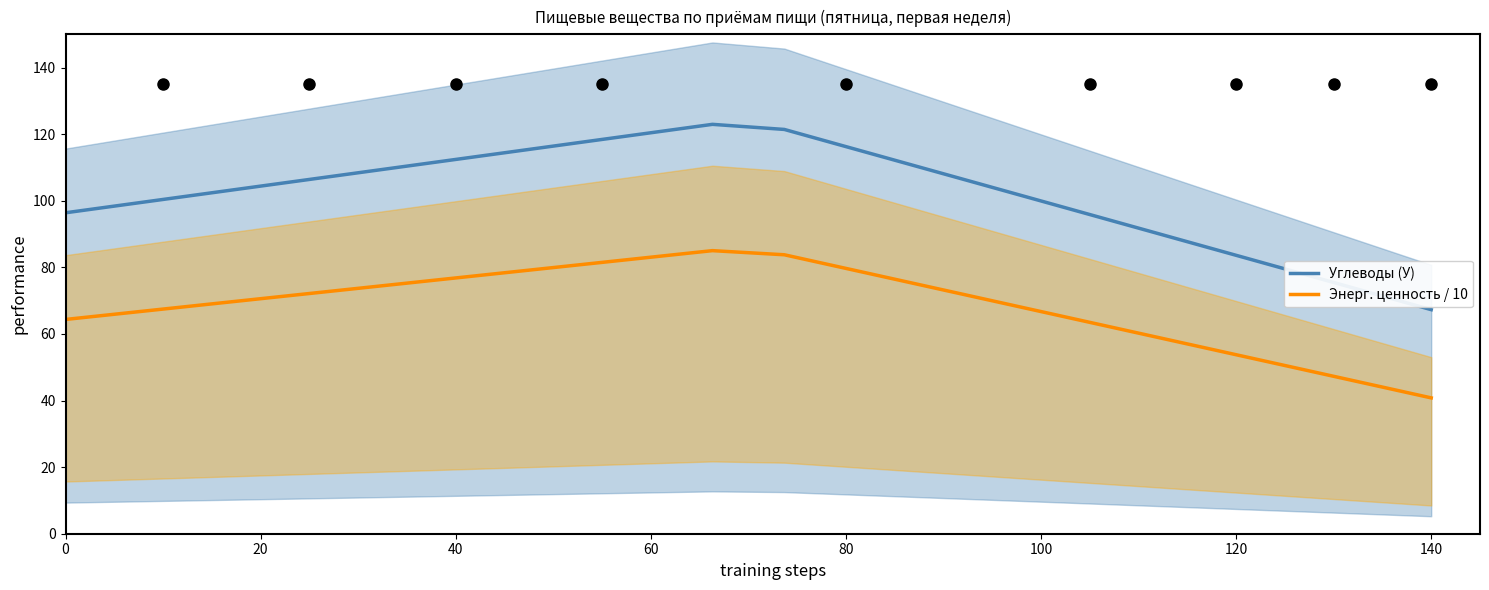

True or false: Энерг. ценность / 10 and Углеводы (У) intersect in this chart.

False